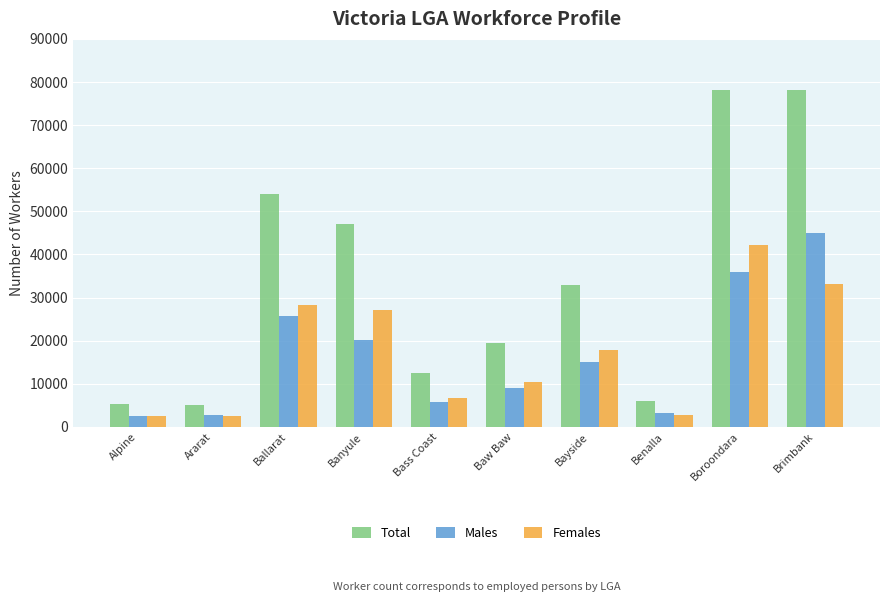

How many distinct data groups are displayed?

3